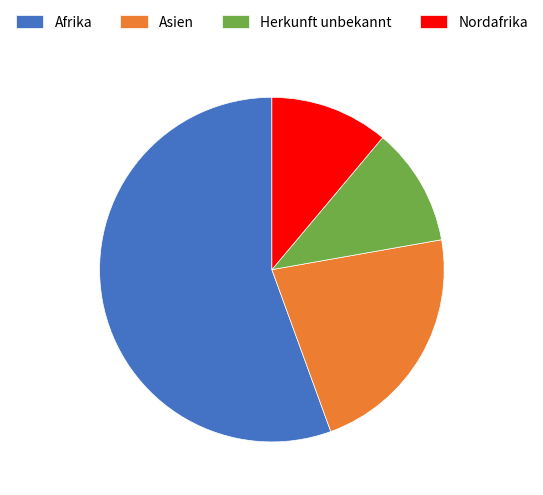

Which slice is the largest?

Afrika